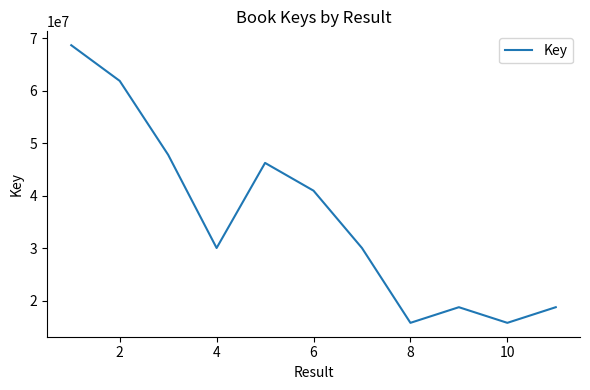

What is the minimum value shown in the chart?

15791723